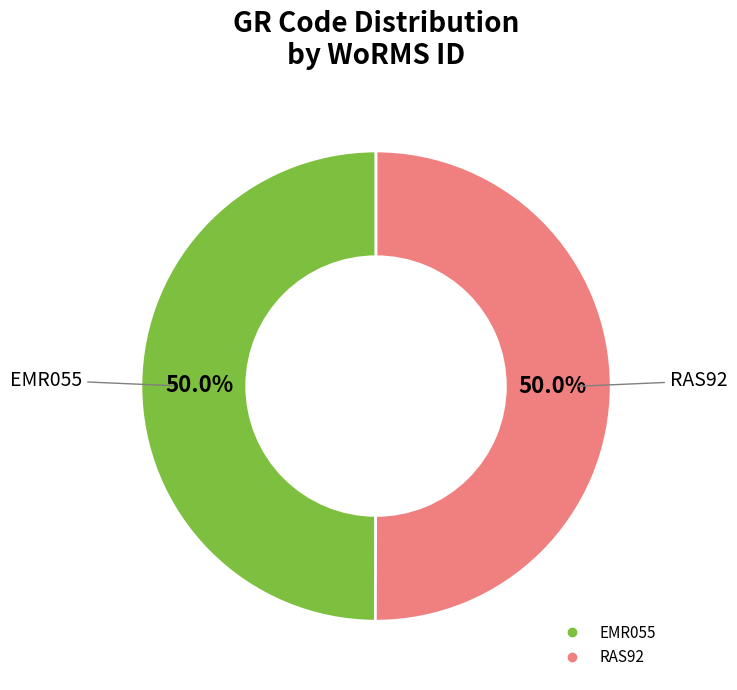

Count the number of slices in the pie.

2